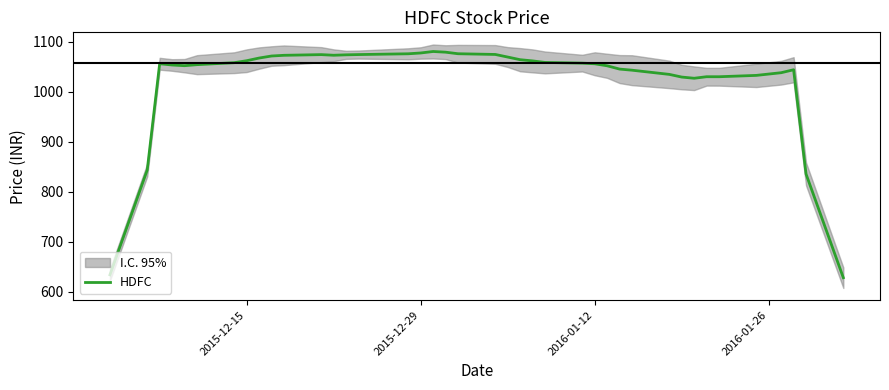

How many points are higher than both their immediate neighbors (excluding endpoints)?

5